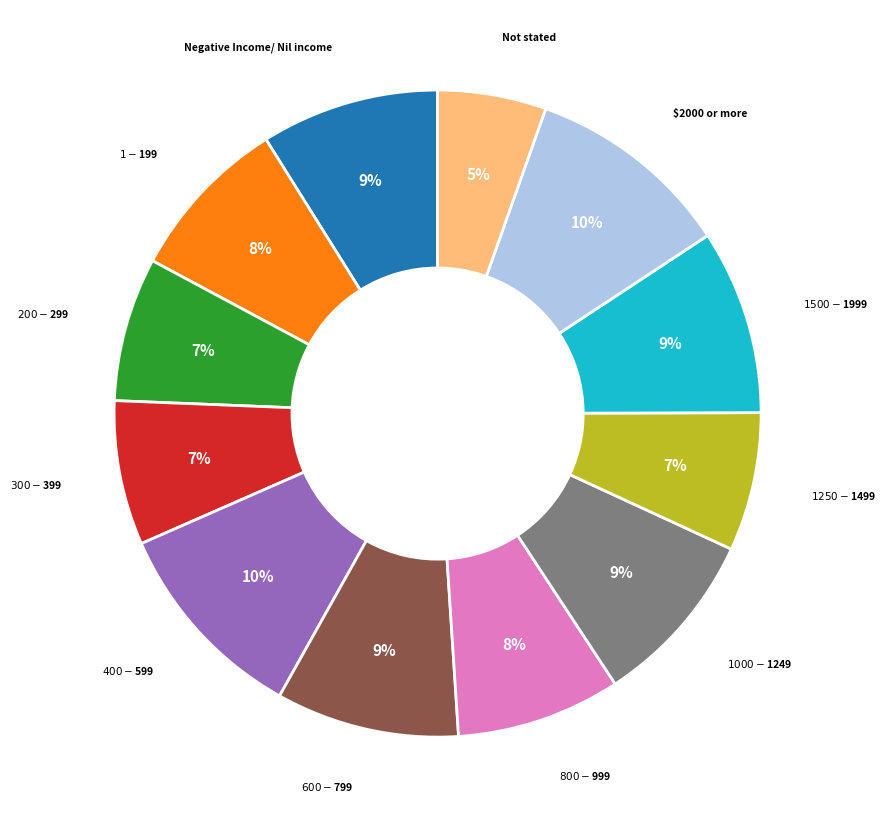

Which has a higher value, $2000 or more or Negative Income/ Nil income?

$2000 or more